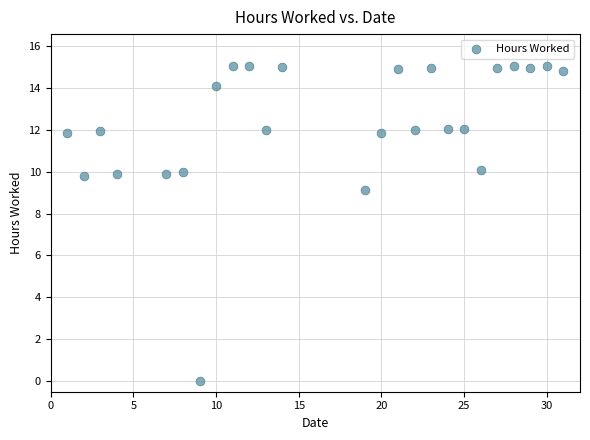

What Y value in the scatter plot is closest to 7?

9.1